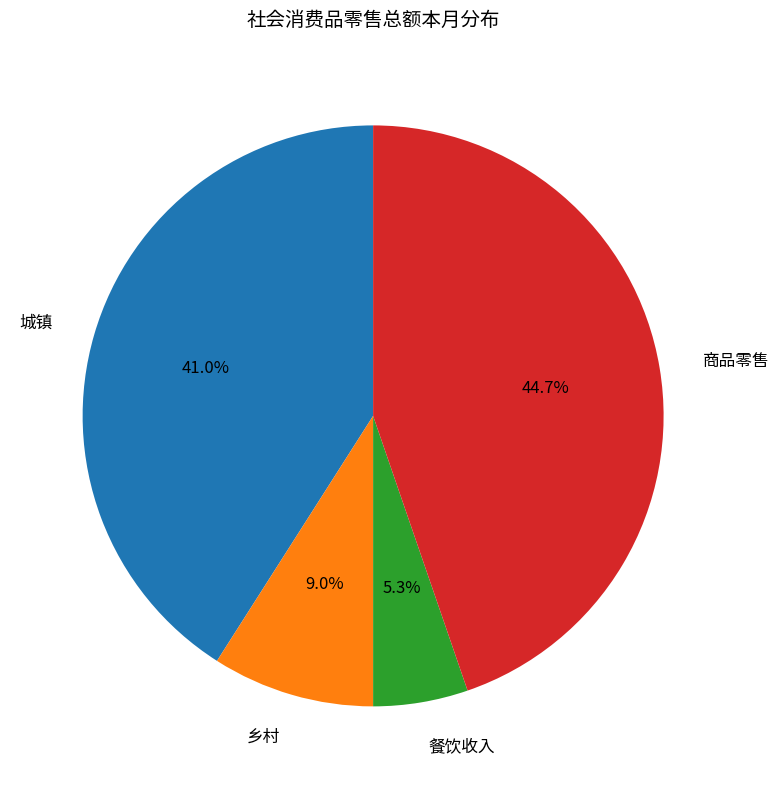

To the nearest percent, what portion does 餐饮收入 represent?

5%